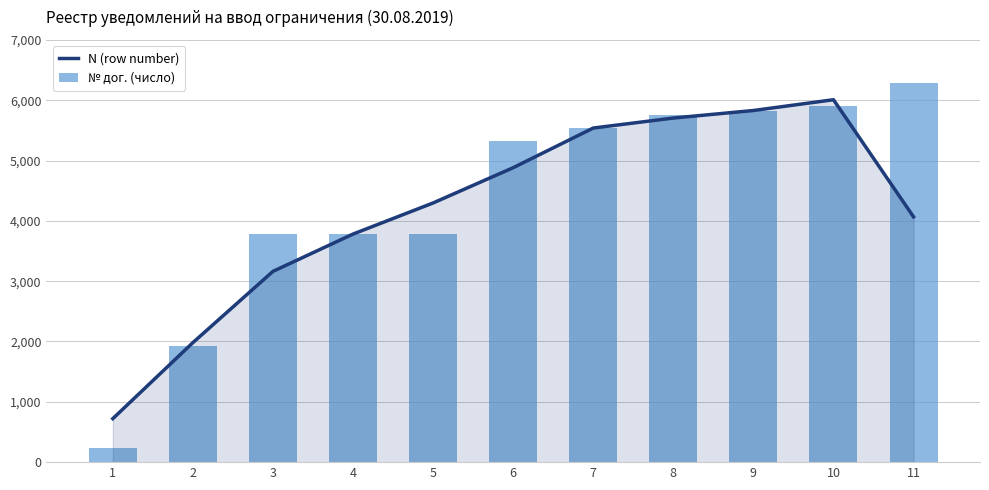

What is the smallest value displayed?

237.0